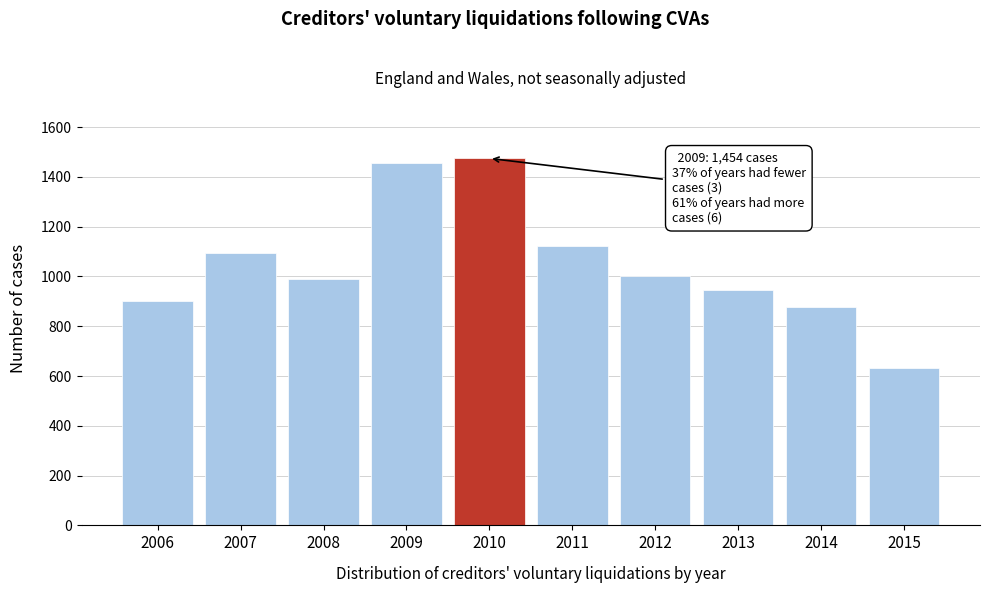

Reading left to right, transcribe all the data shown in this chart.

902	1093	990	1454	1474	1122	1003	944	878	631